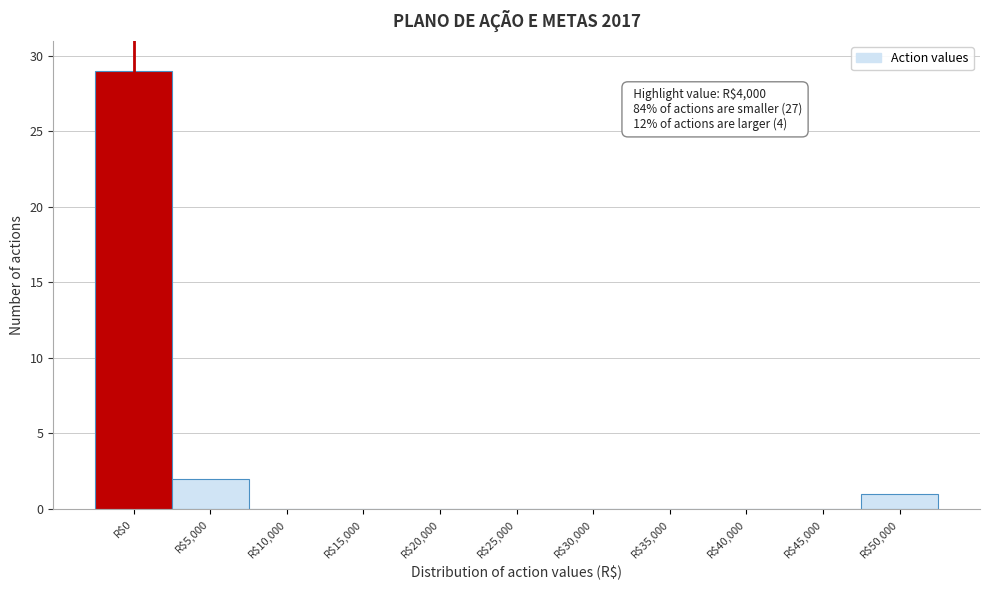

At which label is the value closest to 14?

R$5,000